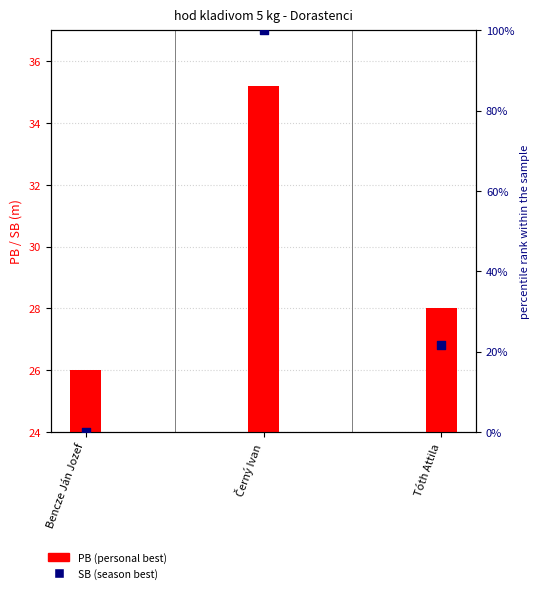

Which series has the widest spread of Y values?

SB